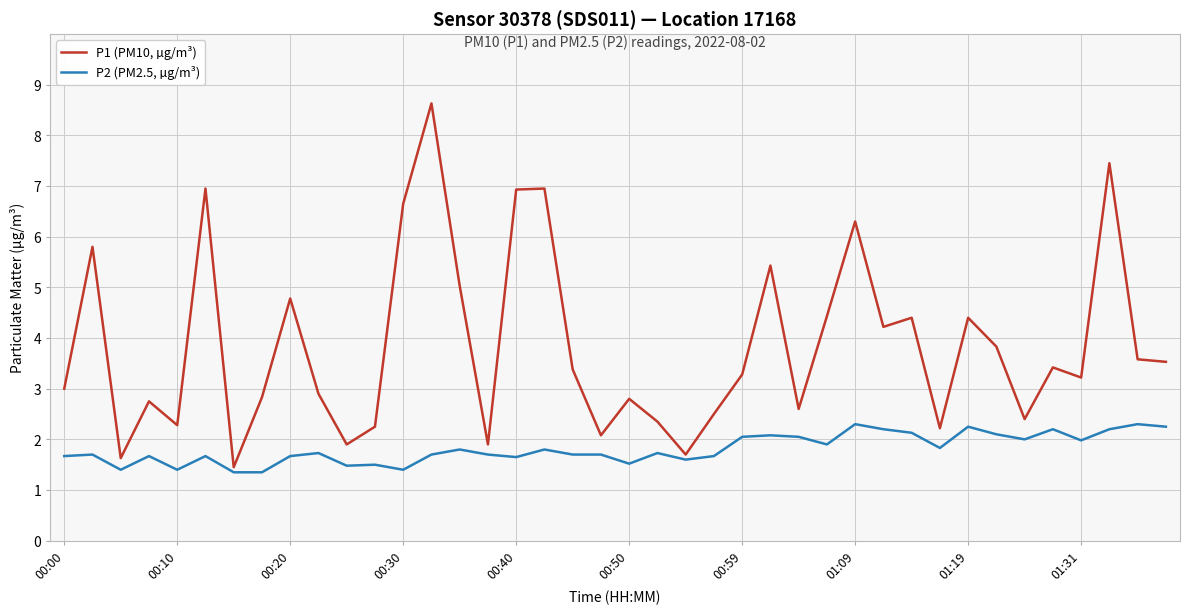

What is the maximum value for P2 (PM2.5, µg/m³)?

2.3